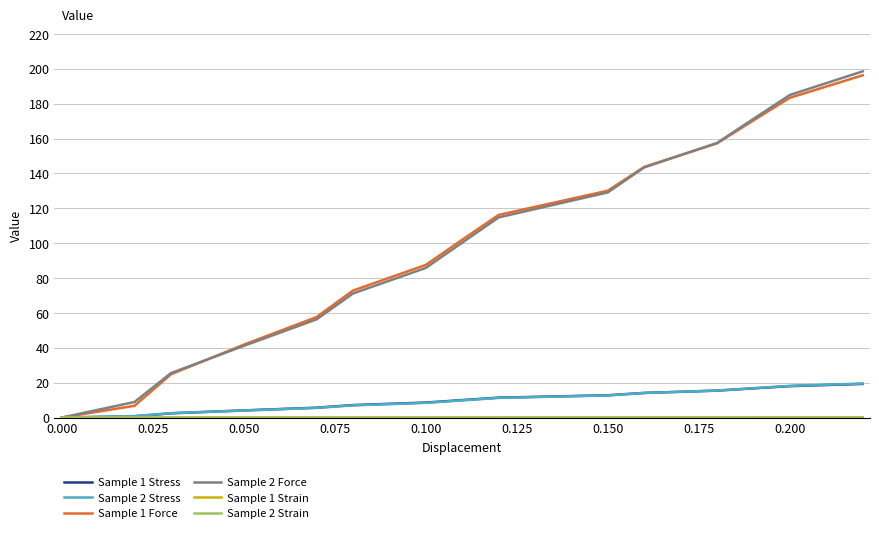

What is the difference between the maximum and second lowest values in the Sample 1 Force series?

189.5